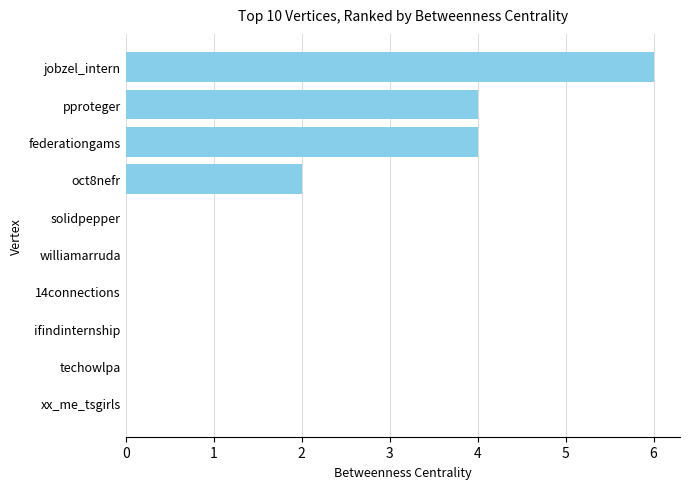

Is it true that the value at solidpepper is -3?

False